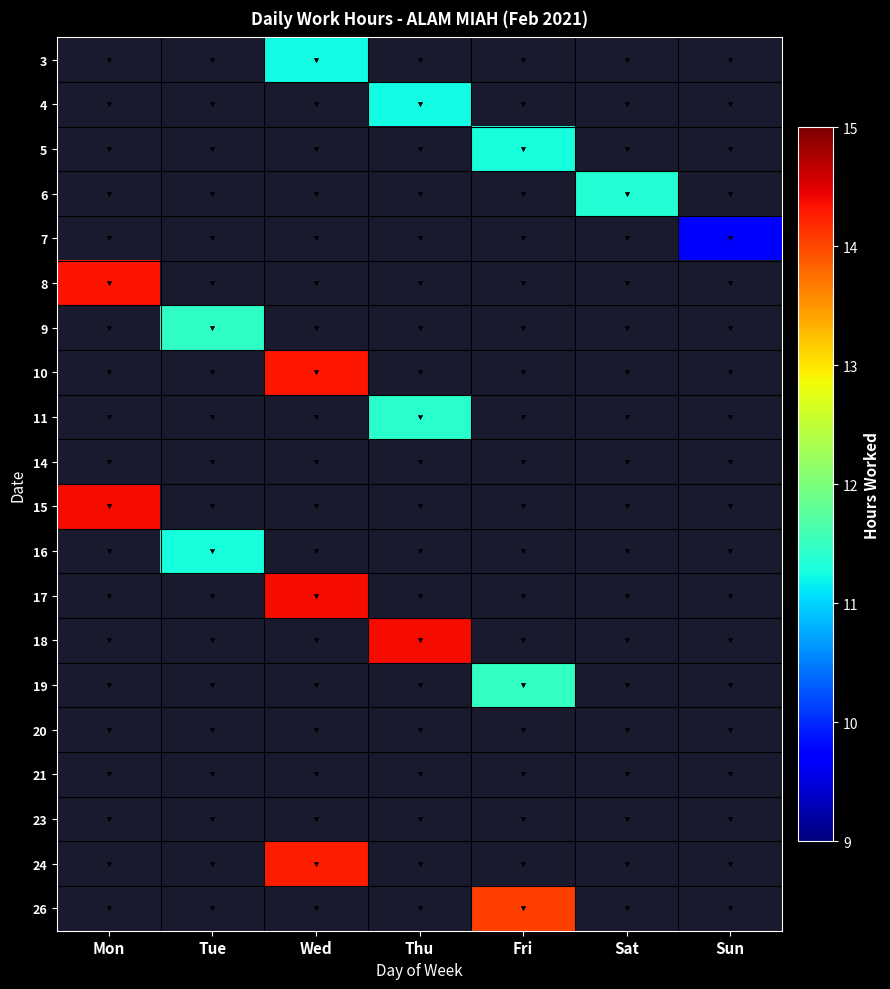

At which label does 6 reach its peak?

Sat